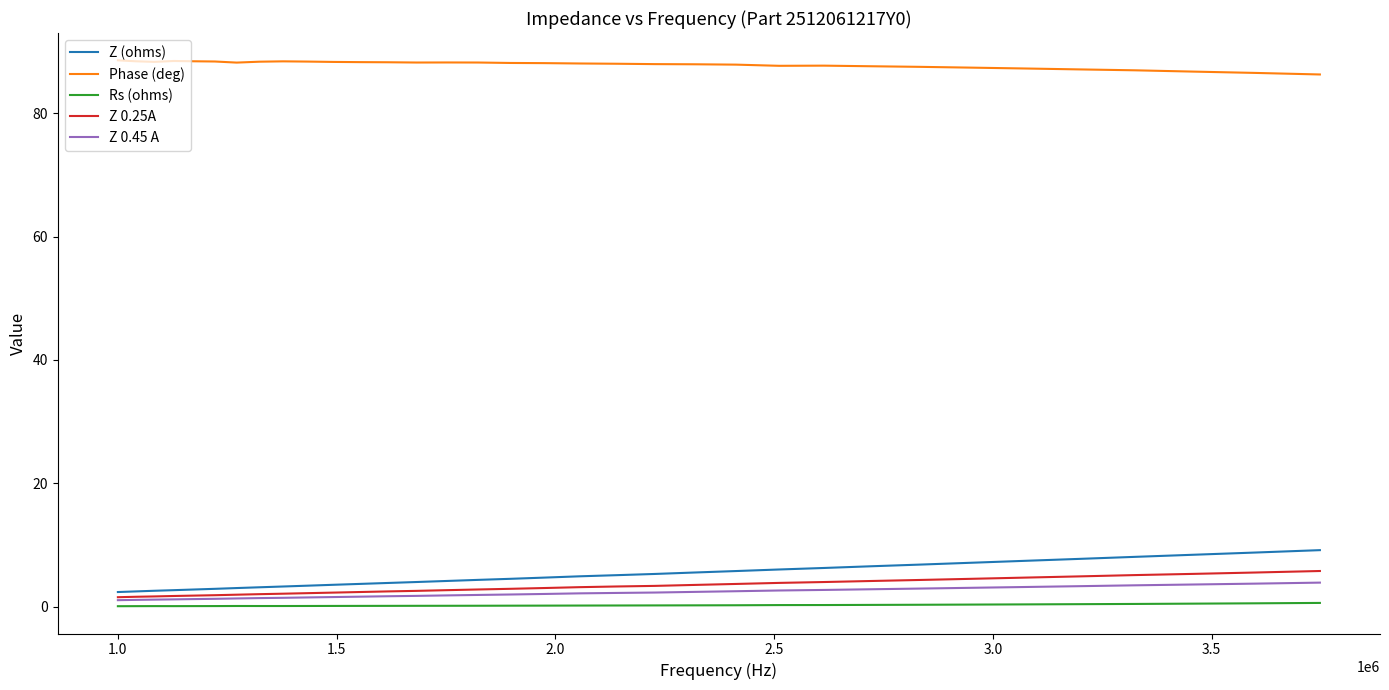

What is the sum of all Z (ohms) values?

169.9